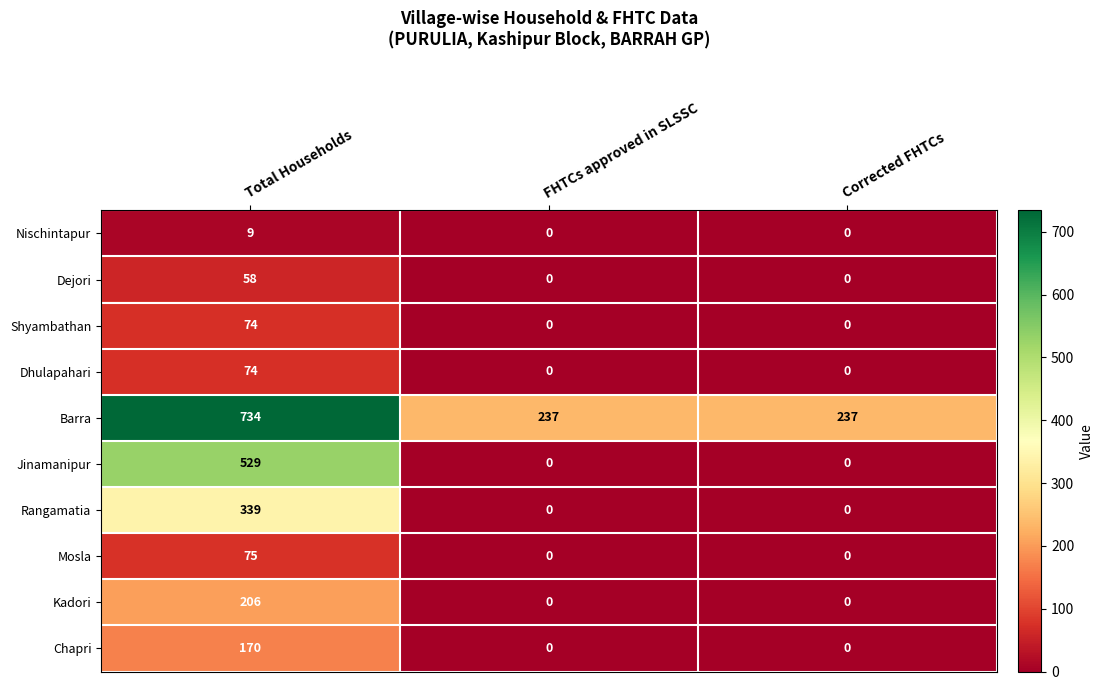

Which series changed the most between Total Households and FHTCs approved in SLSSC?

Jinamanipur